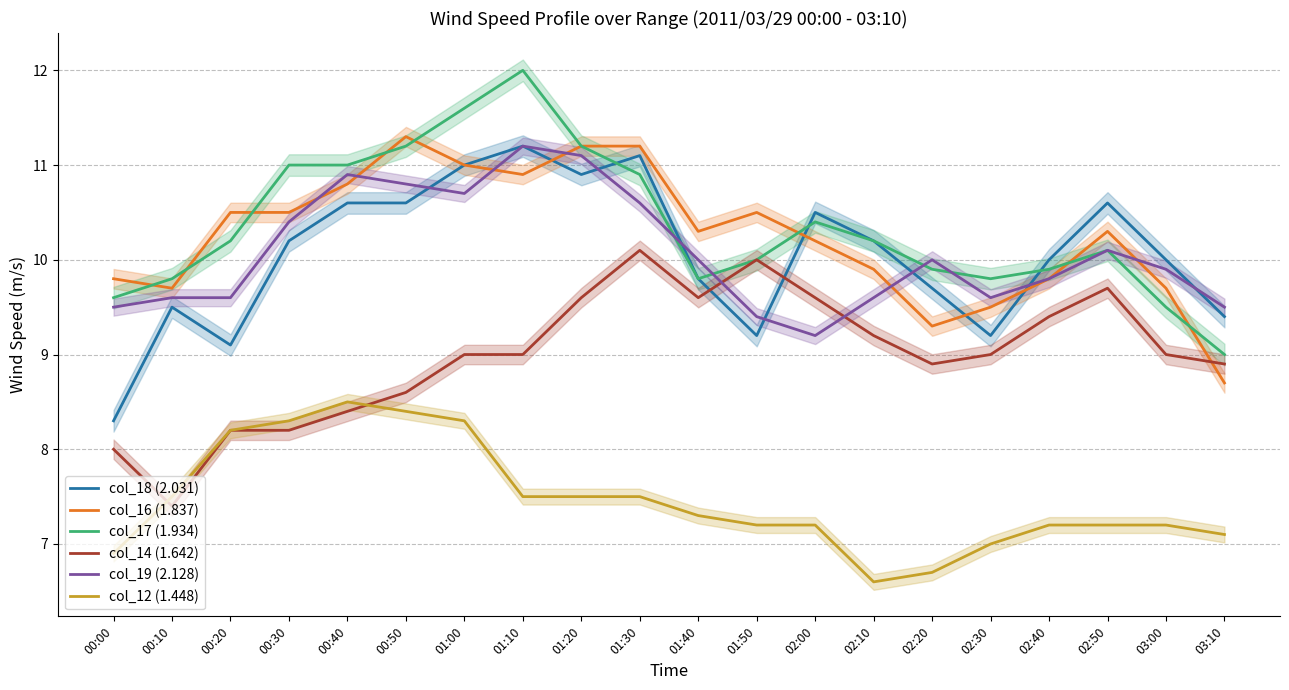

Is it true that col_19 (2.128) equals 5.9 at 00:30?

False